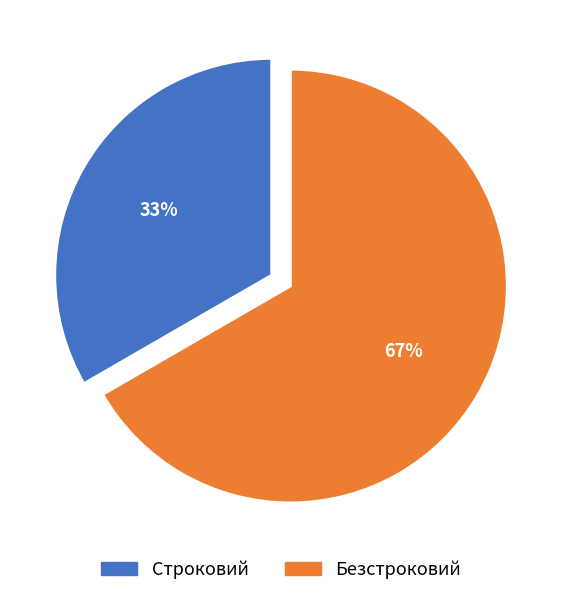

How many slices are in this pie chart?

2